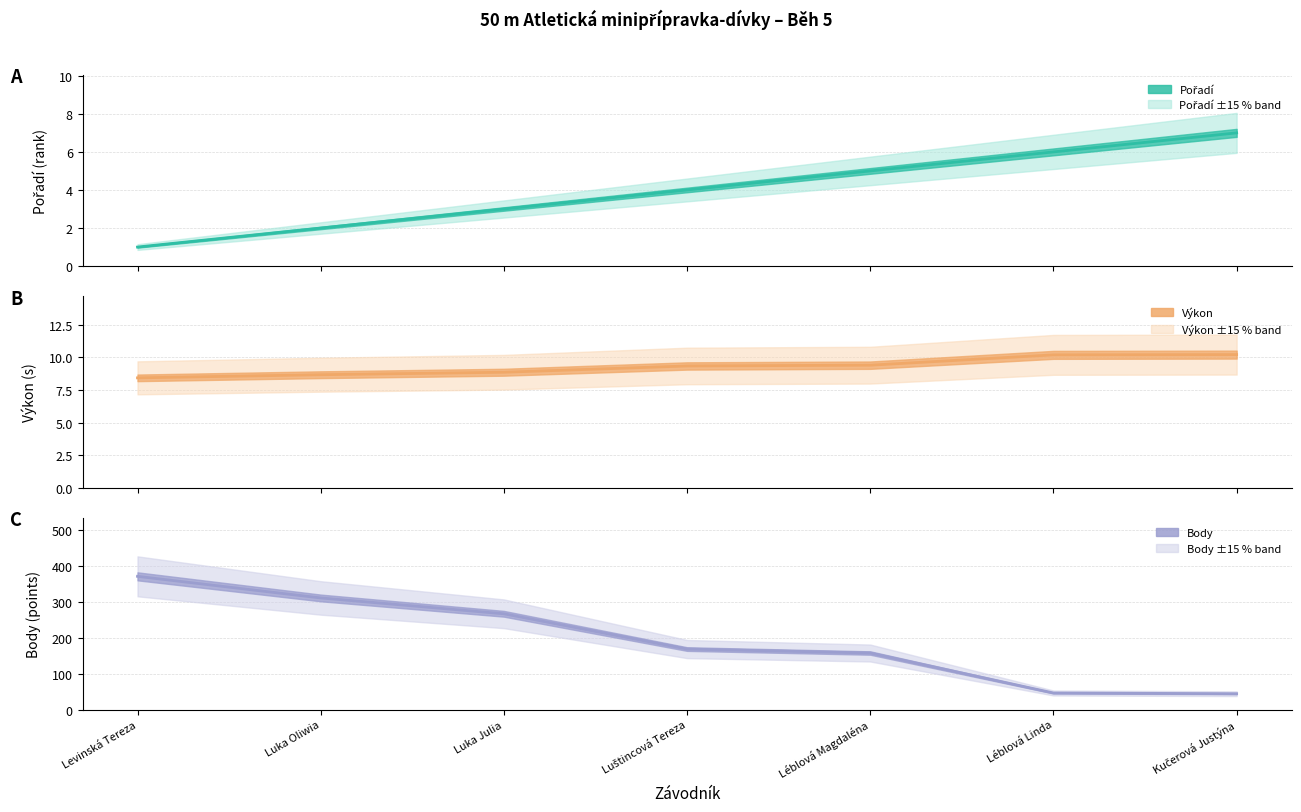

Read the Pořadí line value at Léblová Magdaléna.

5.0